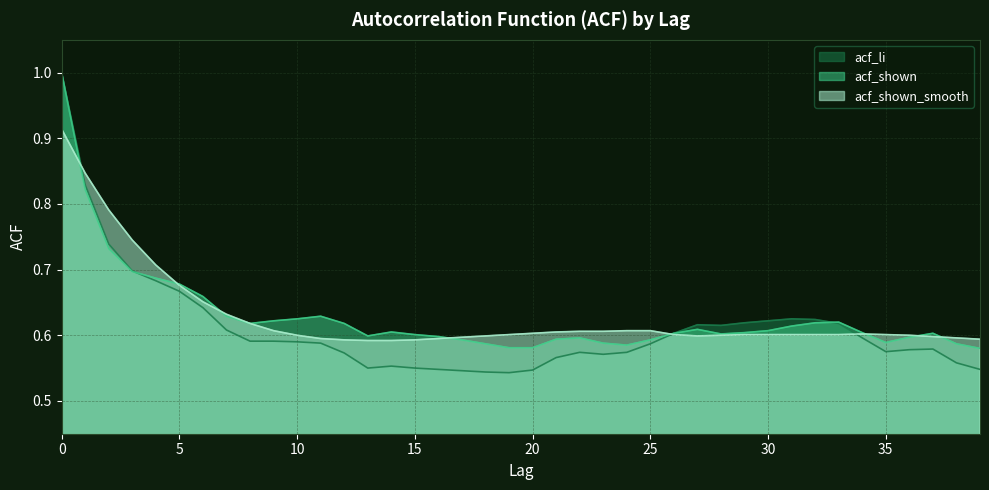

How many series are shown in this chart?

3